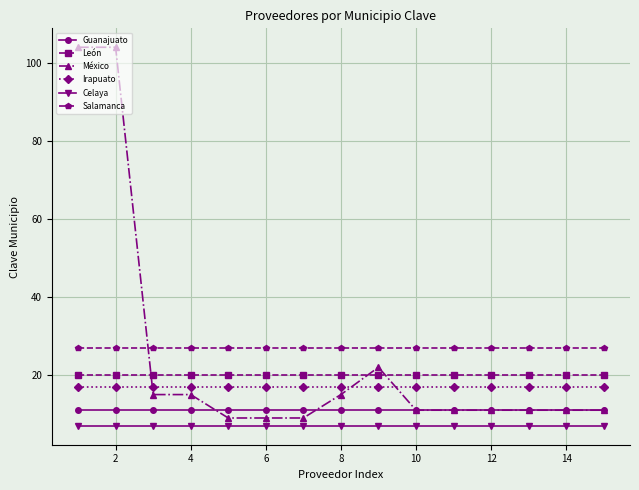

True or false: Celaya and León cross at least once.

False